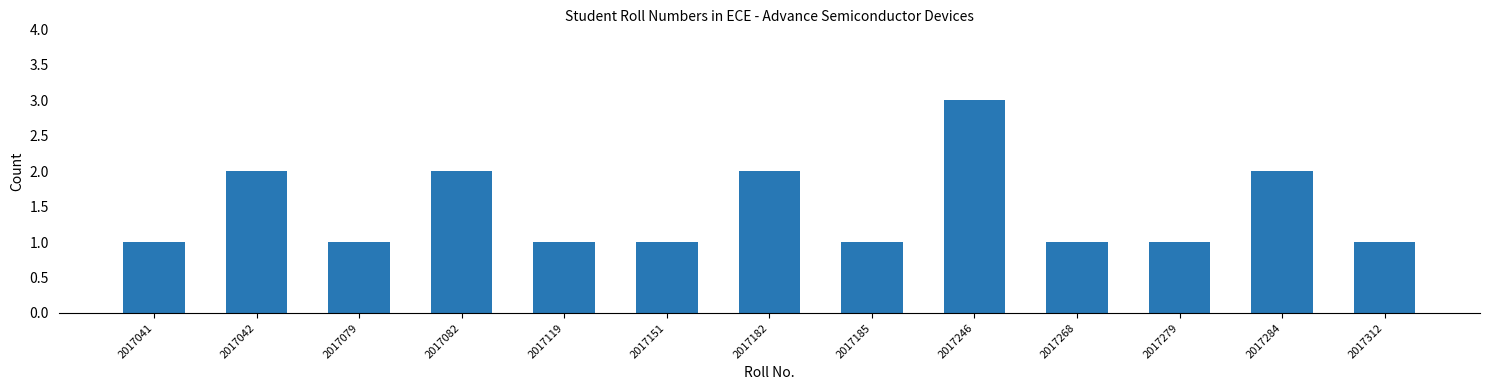

What is the value of the 5th bar from the left?

1